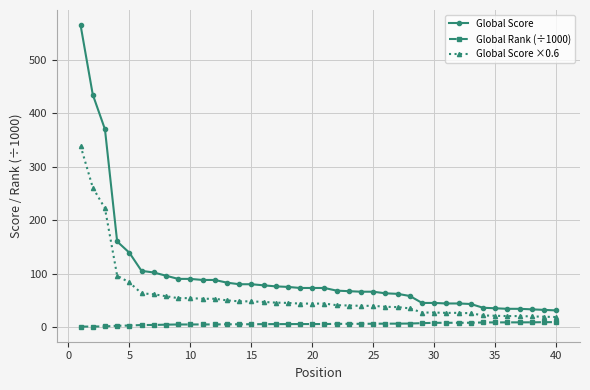

True or false: Global Rank (÷1000) and Global Score ×0.6 cross at least once.

False